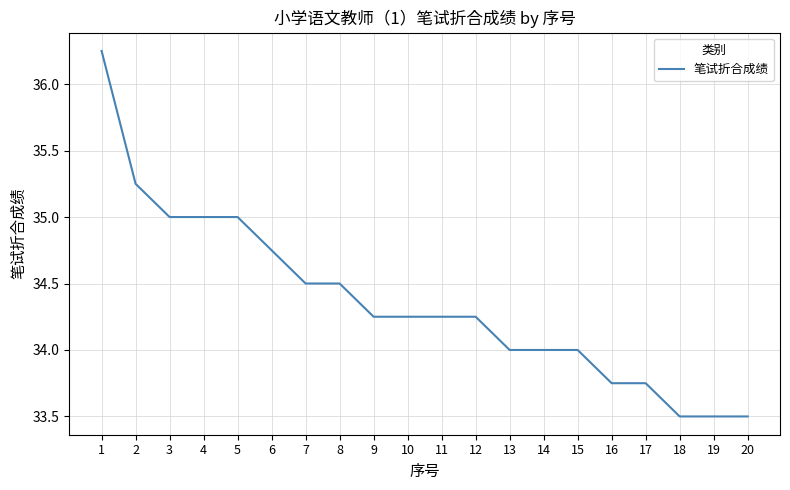

What is the minimum value shown in the chart?

33.5